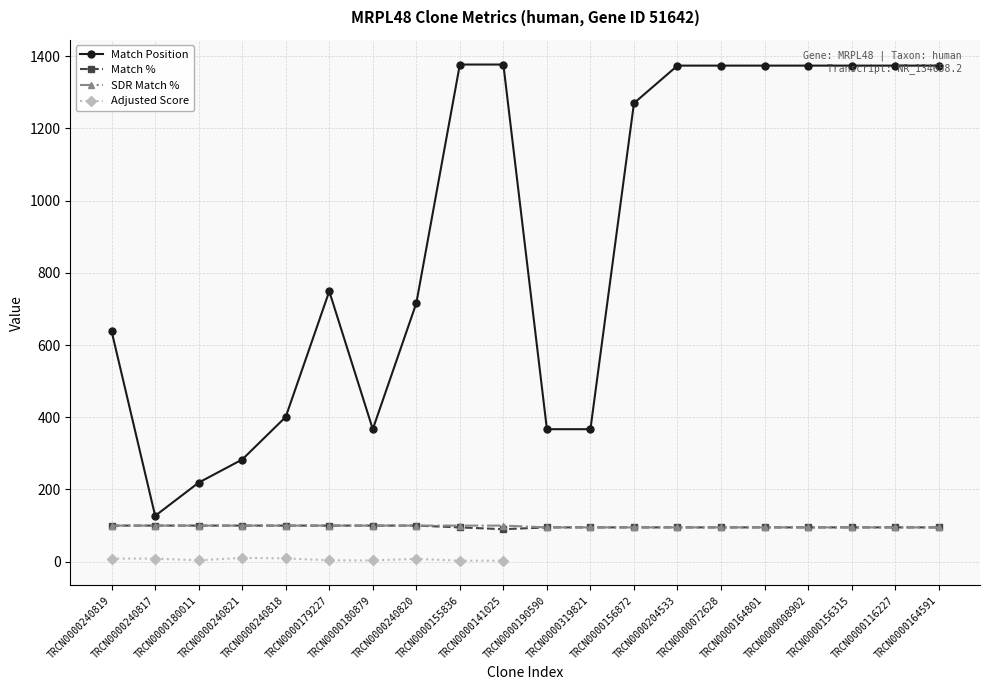

What position from the right is TRCN0000155836?

12